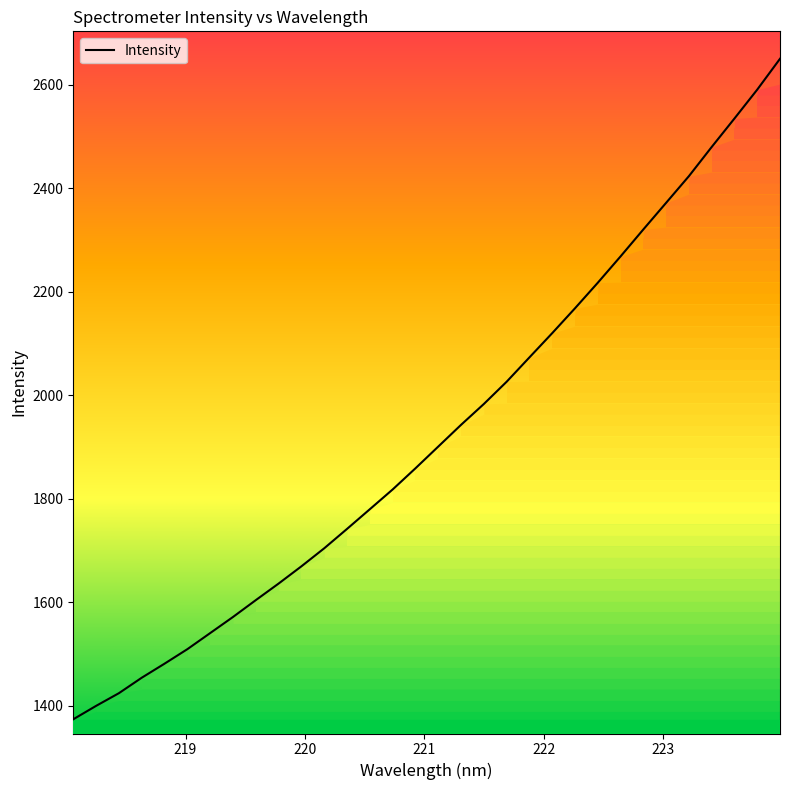

What is the smallest value displayed?

1374.1